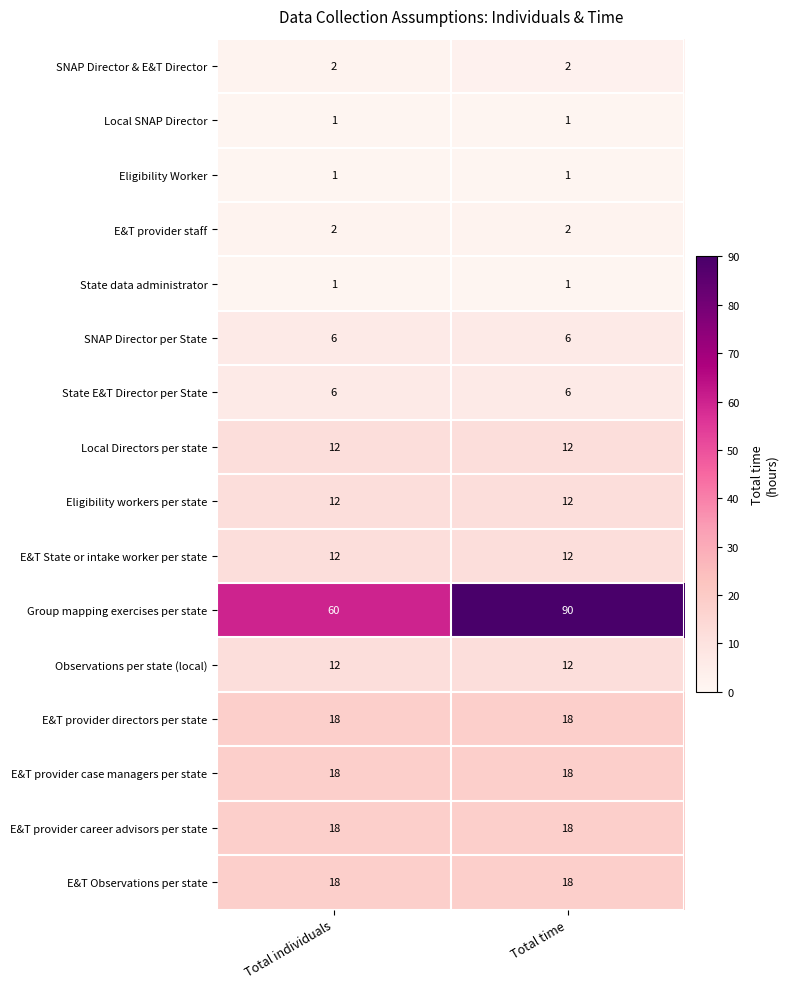

True or false: SNAP Director & E&T Director has a value of 2 at Total individuals.

True